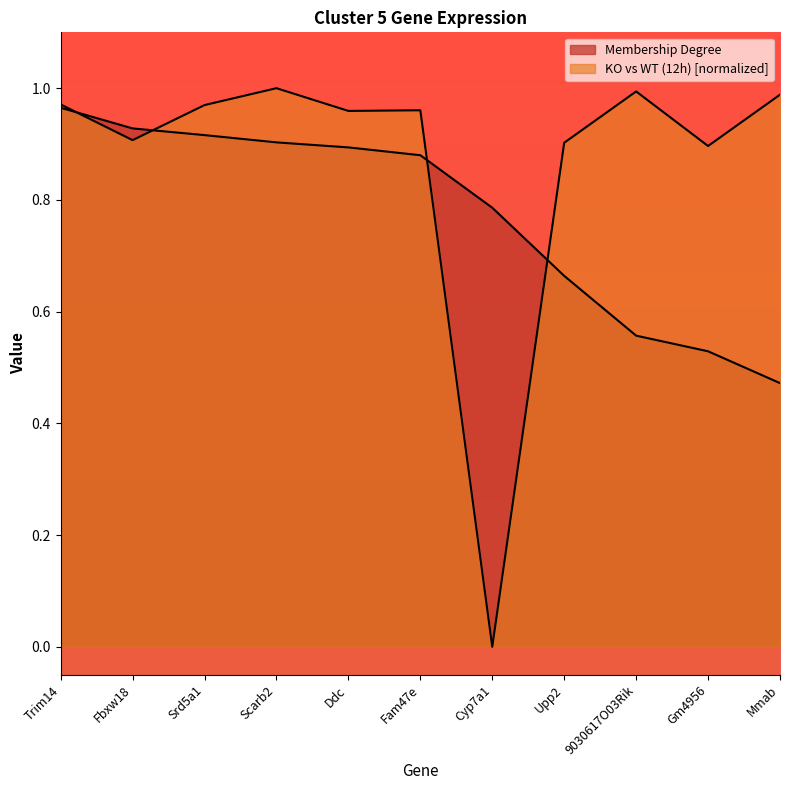

What is the total value across all series at Gm4956?

1.4